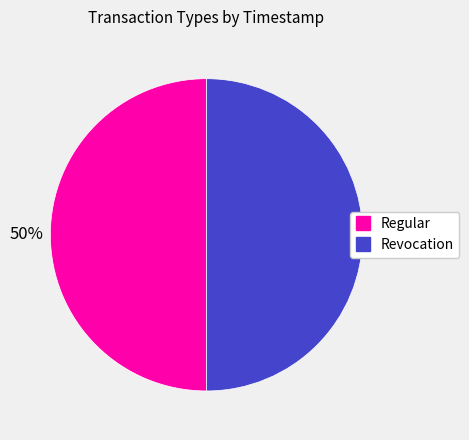

To the nearest percent, what percentage of the pie is Regular?

50%